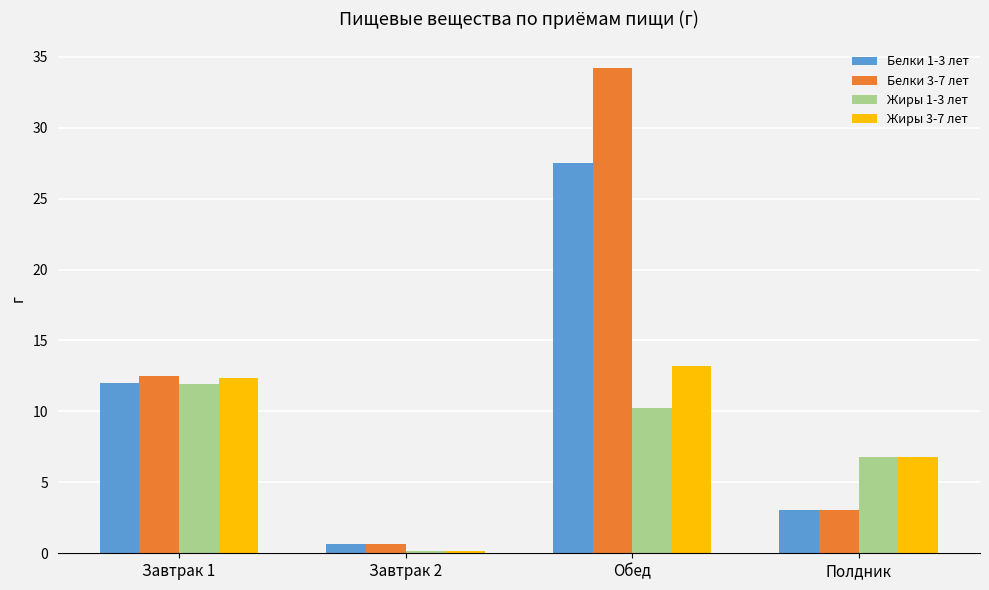

What is the minimum value for Белки 1-3 лет?

0.7